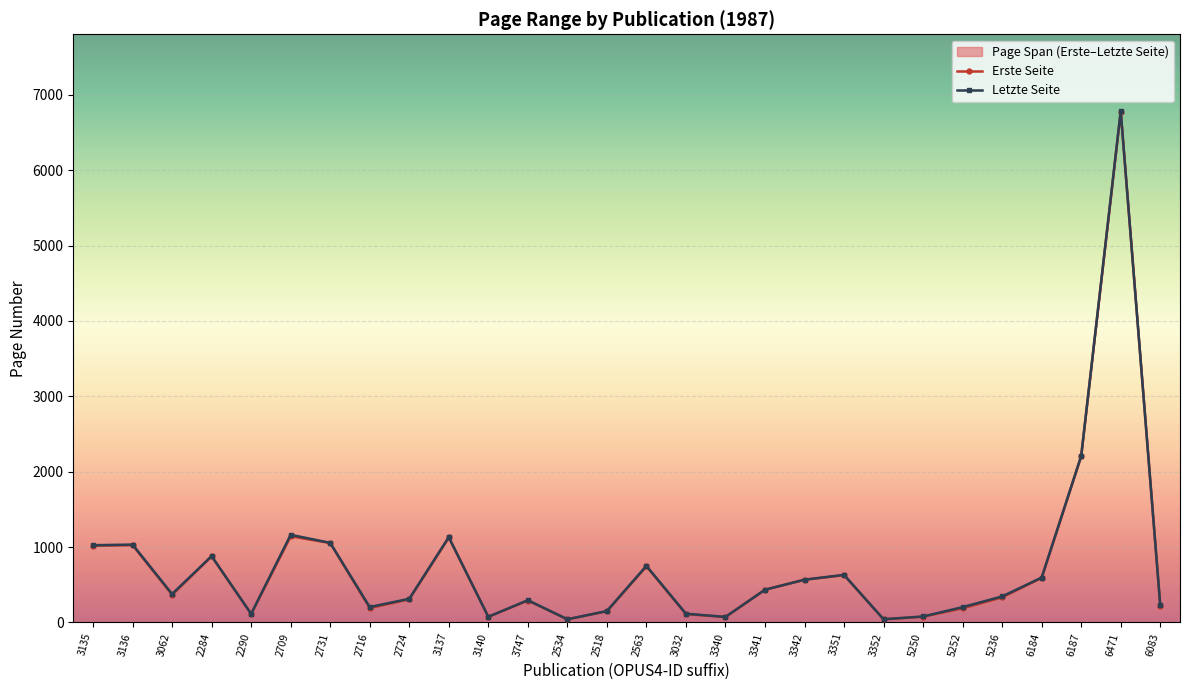

What value does the Letzte Seite series have at 2563?

751